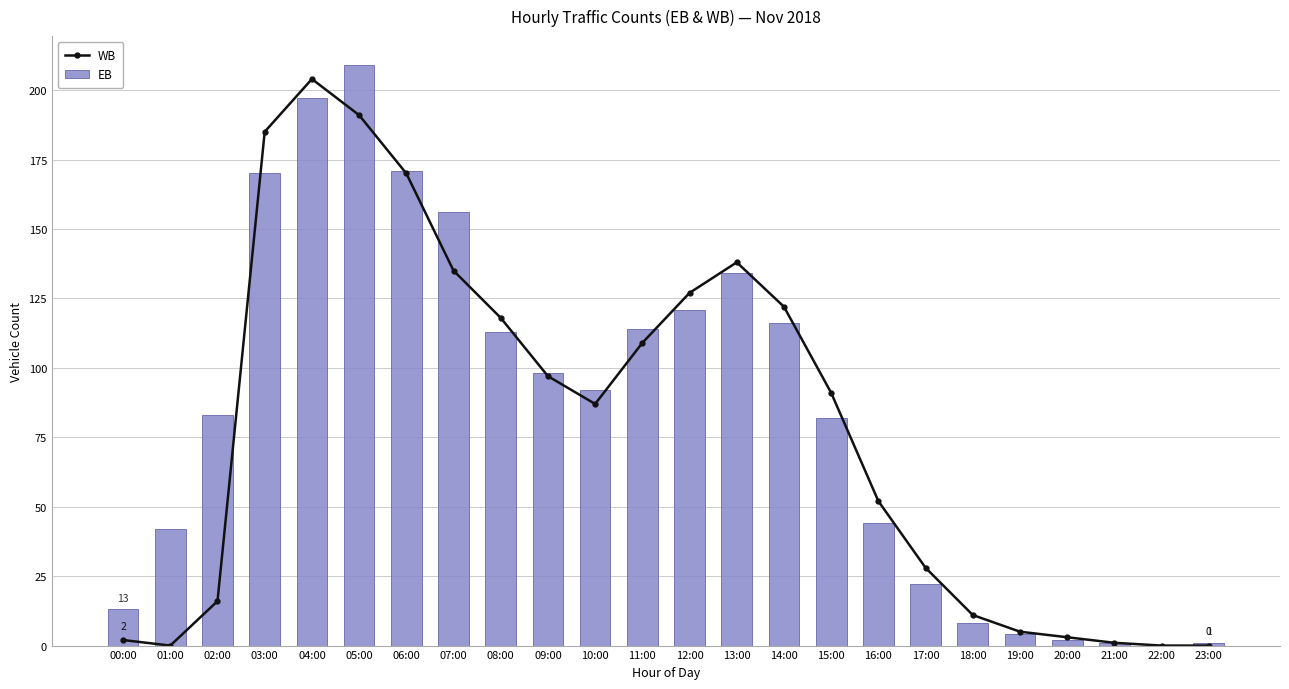

What position from the left is 06:00?

7